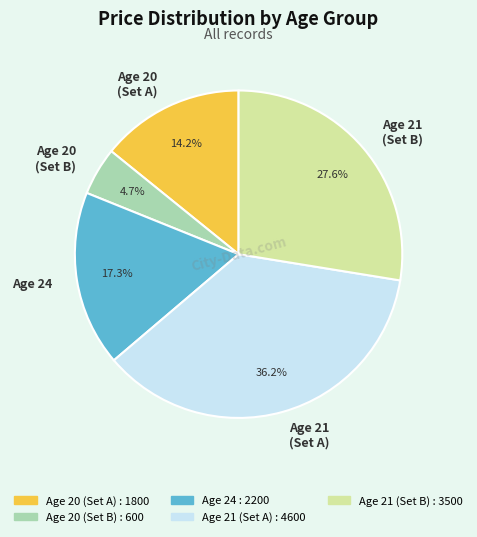

Does any single category account for the majority?

No